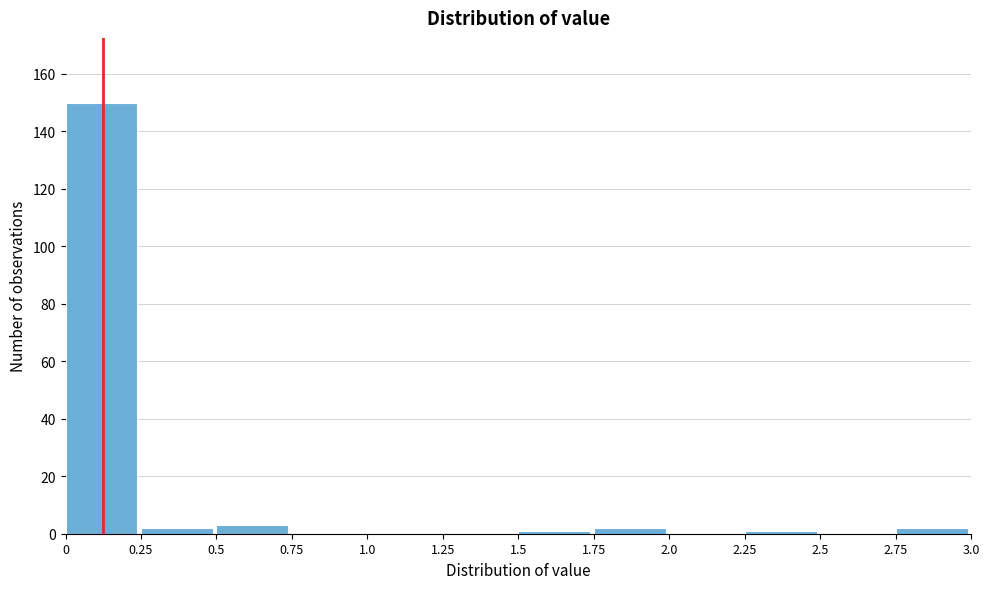

Over which range of the x-axis is the bar tallest?

0 to 0.25